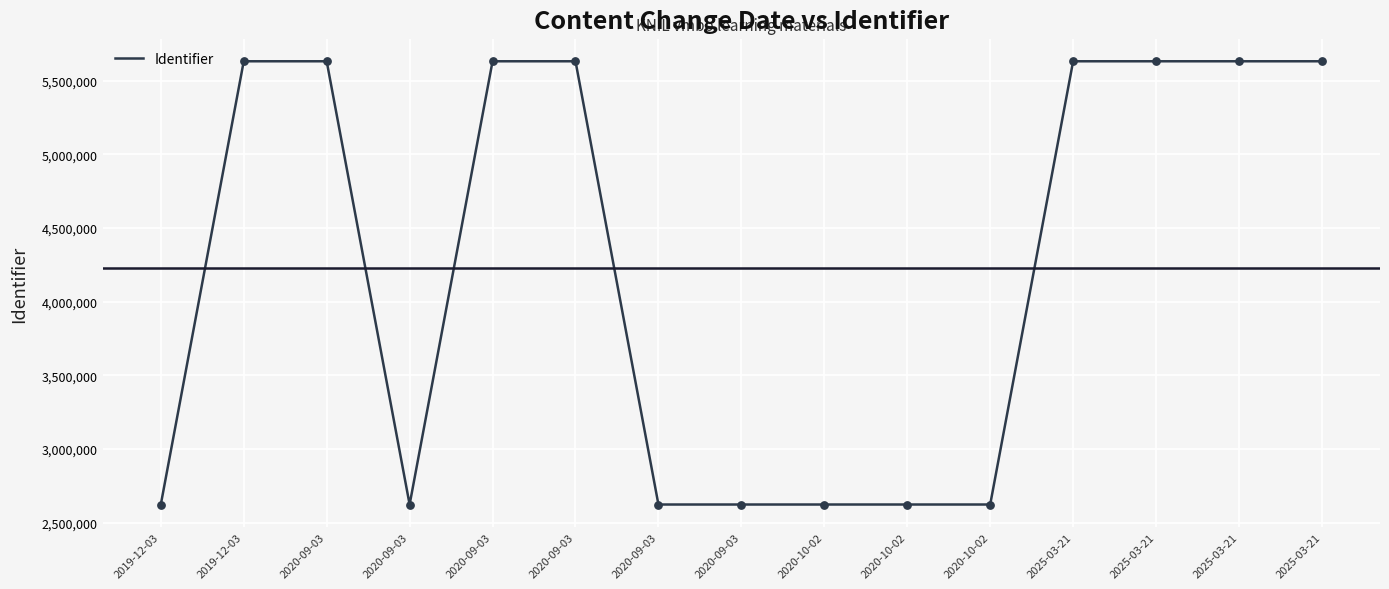

Does the chart have visible grid lines?

Yes